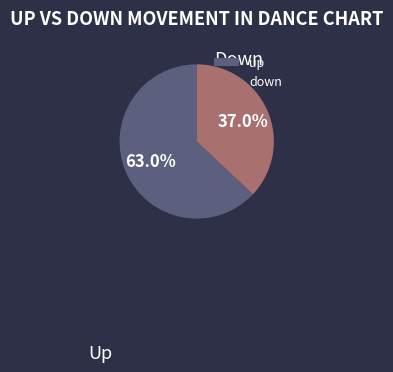

How many slices are in this pie chart?

2